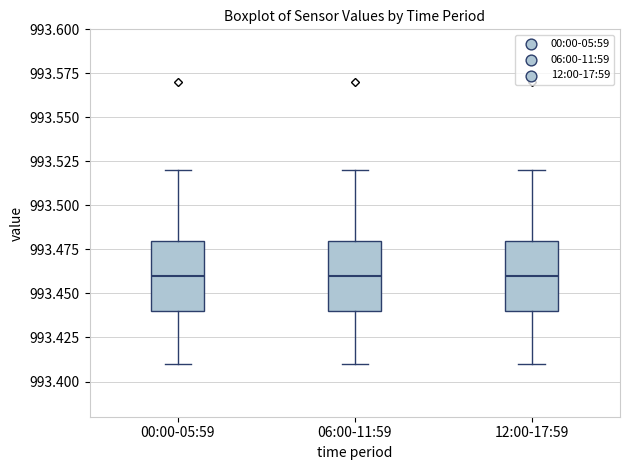

Where is the lower edge of the box for 00:00-05:59 on the y-axis? The values are not printed on the chart, so give them approximately, as read against the axis.

993.44